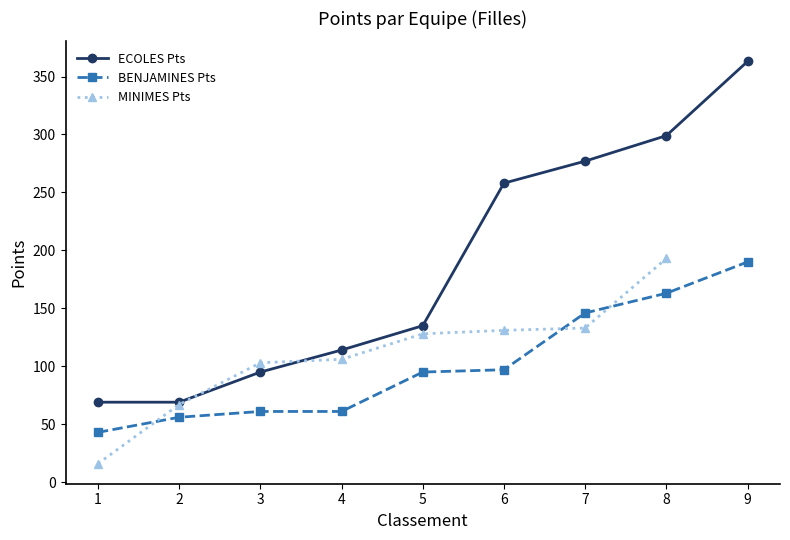

What is the total value across all series at 2?

125